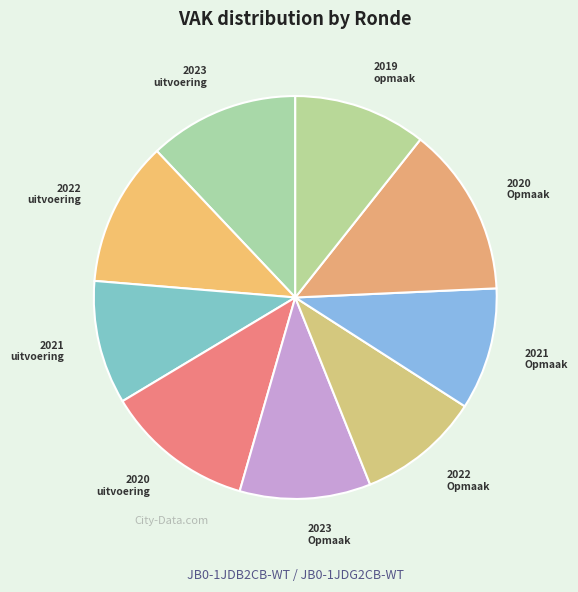

Do 2023 Opmaak and 2019 opmaak together represent more than half of the pie?

No